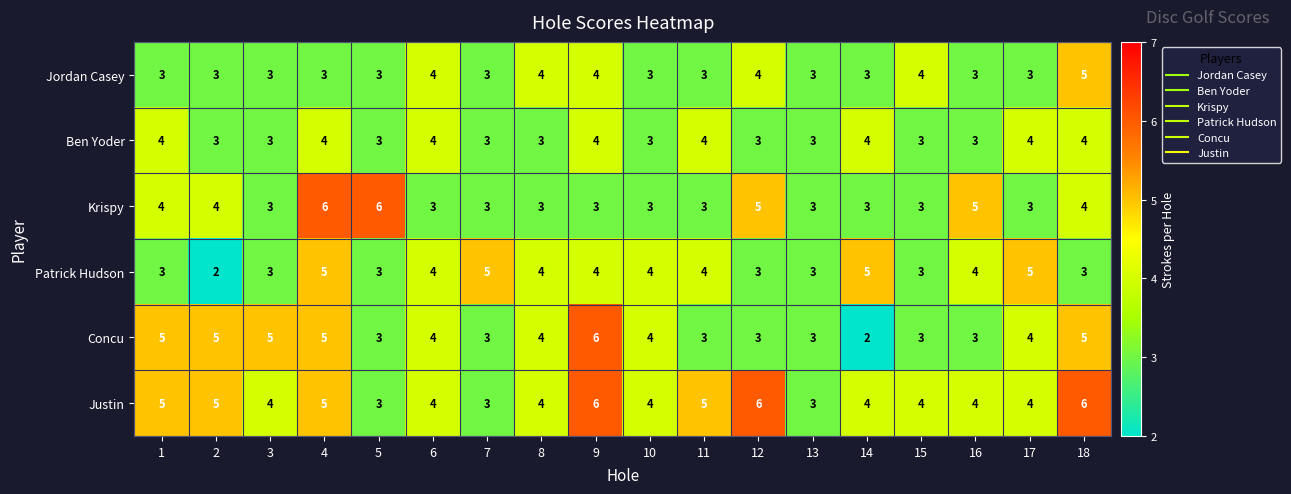

What is the difference between the maximum and minimum values in the Concu series?

4